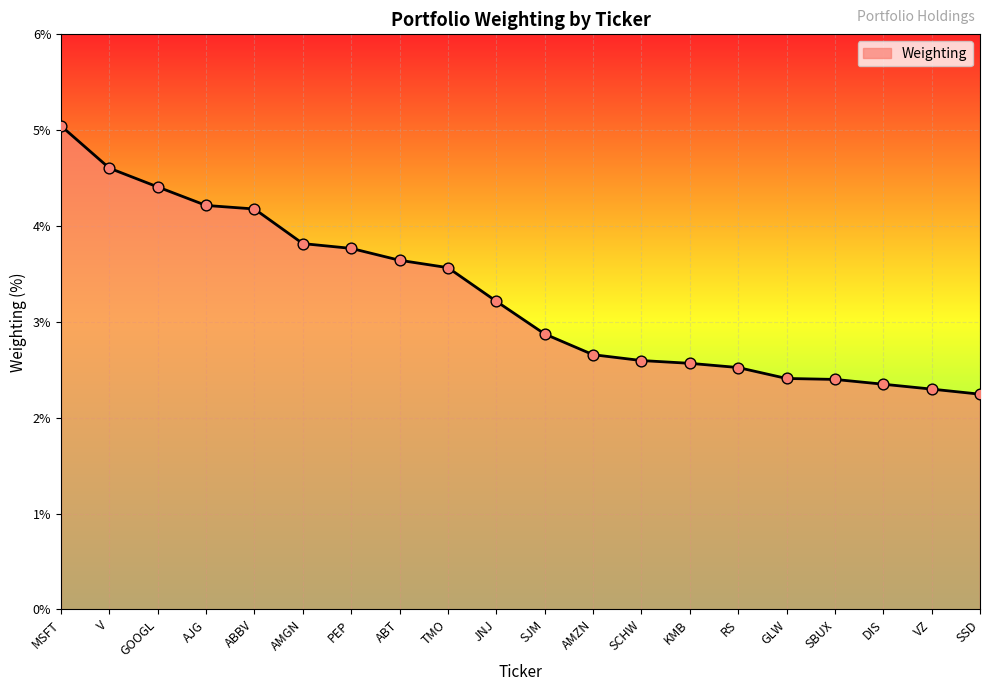

Which has a higher value, SSD or ABBV?

ABBV